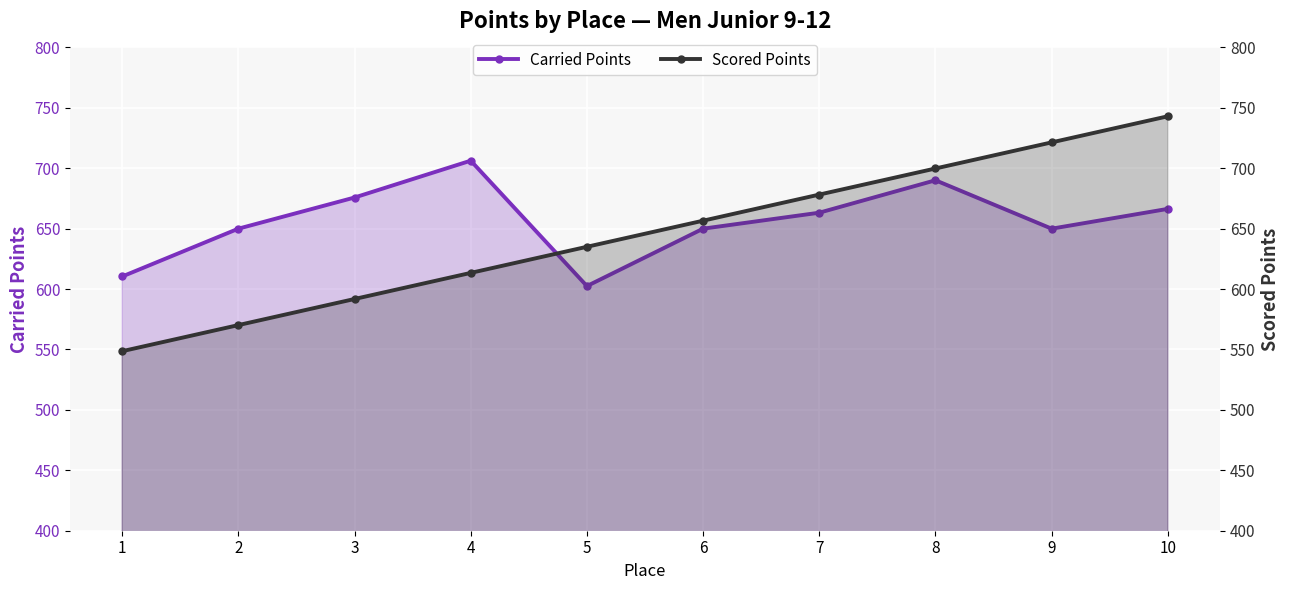

At which category does Carried Points reach its first local peak?

4